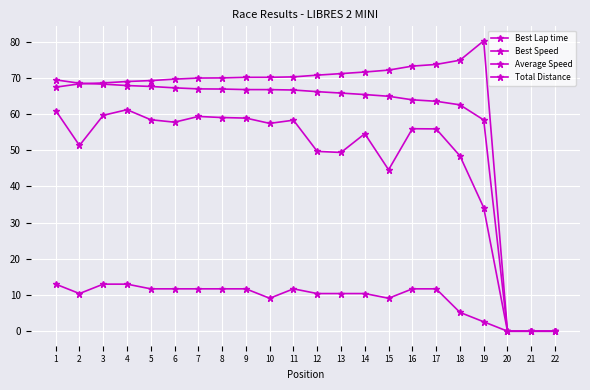

Which category has the highest value in the Best Speed series?

1